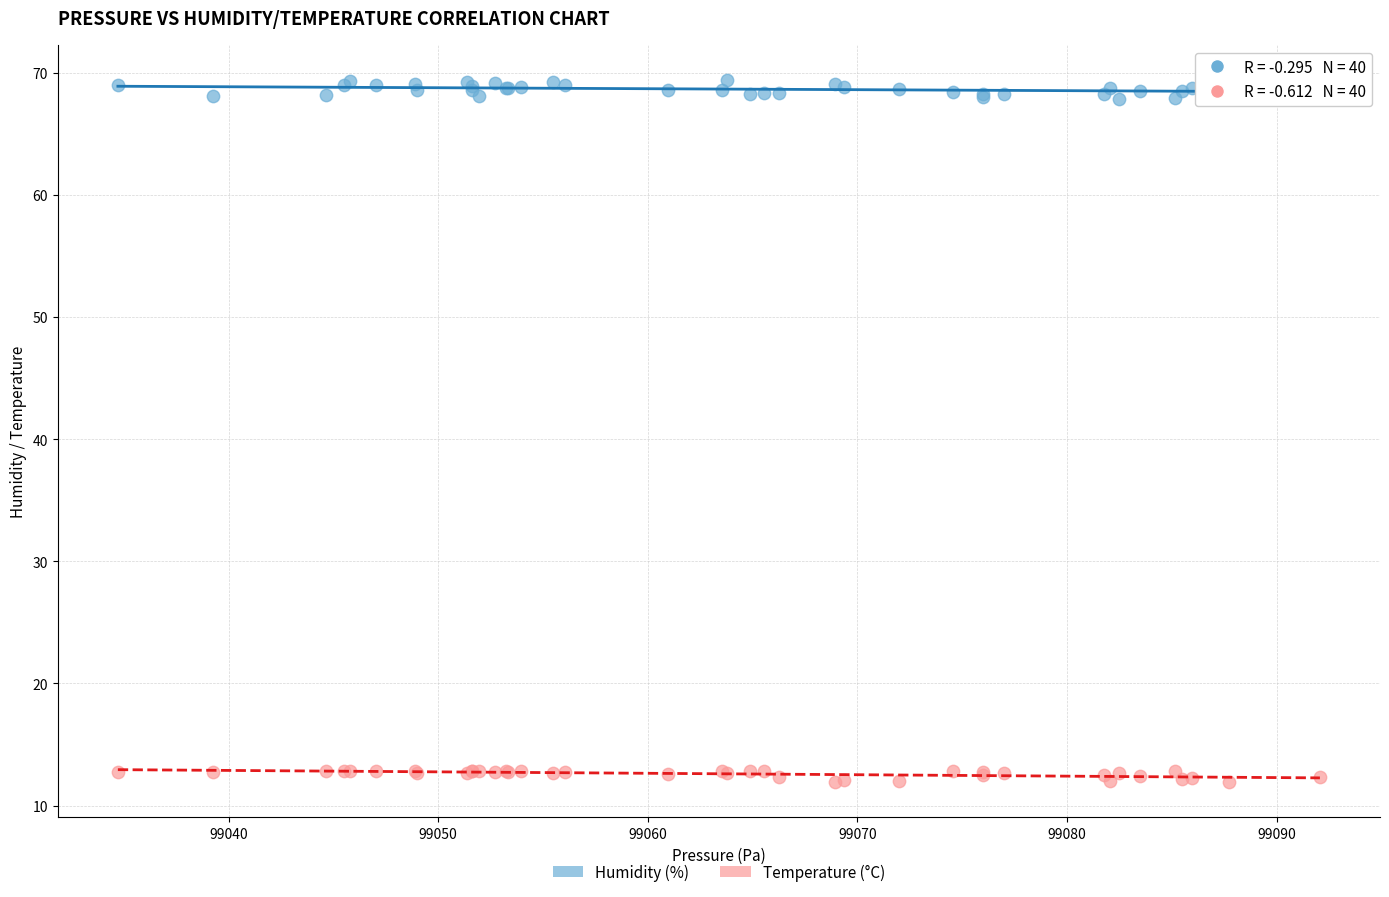

Which series contains the highest Y value?

Humidity (%)